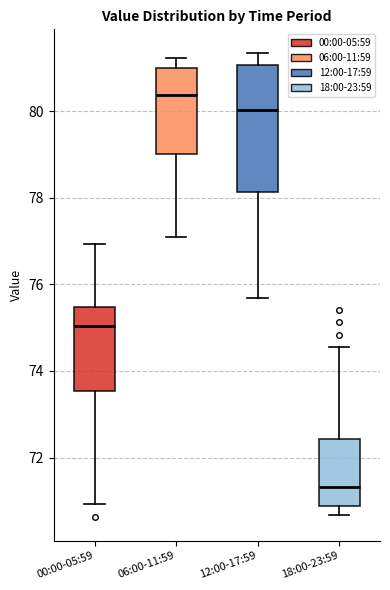

Which box has the lowest median line?

18:00-23:59